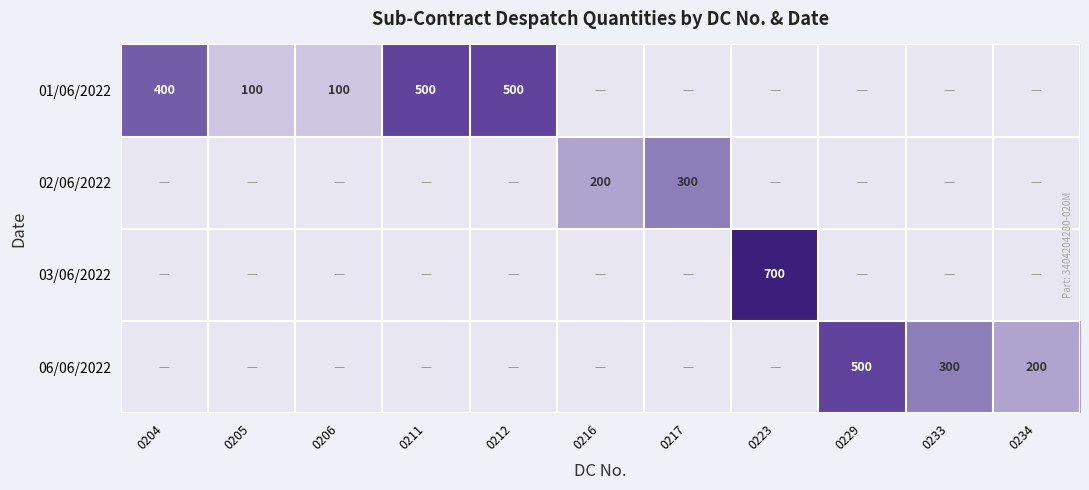

The 03/06/2022 series shows 700 at 0223. True or false?

True